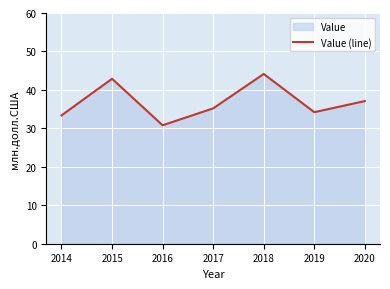

At which label does the data first exceed 35?

2015